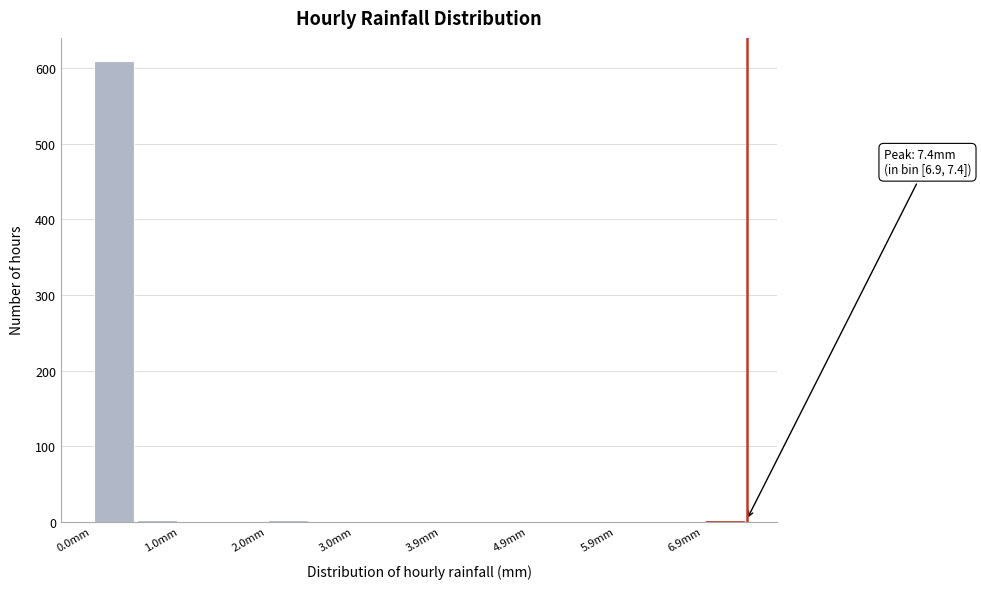

Which range on the x-axis has the tallest bar?

0.0 to 0.5